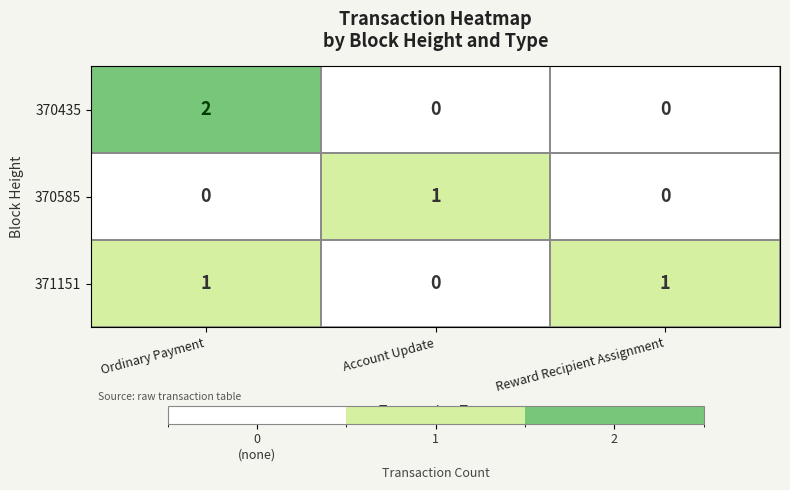

Which series has the largest range (max minus min)?

370435